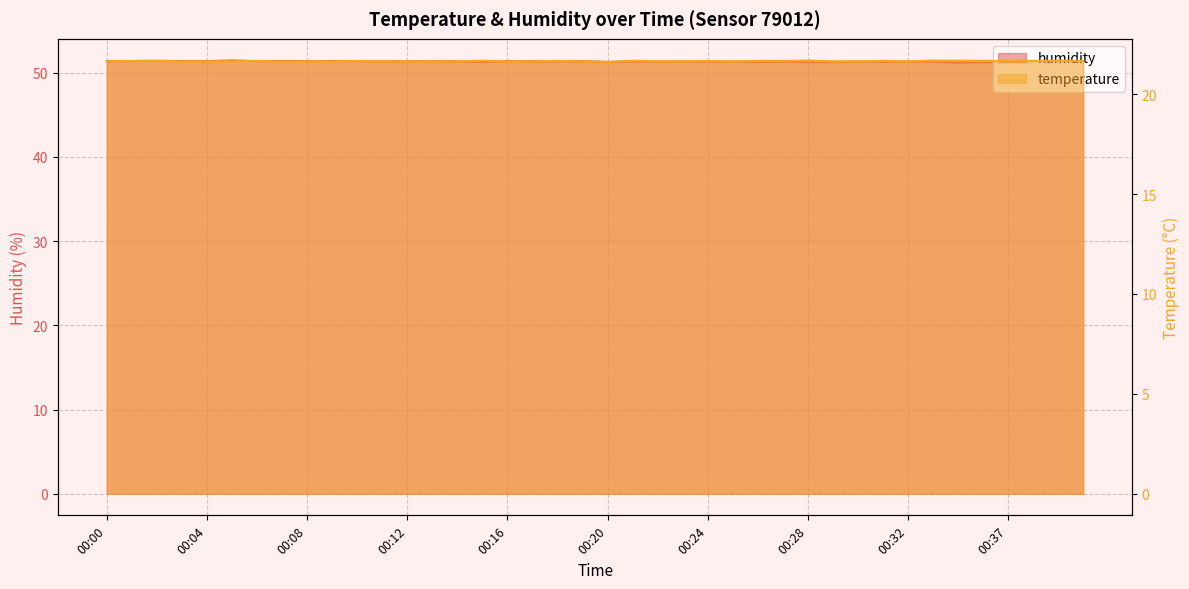

What is the difference between the maximum and minimum values in the humidity series?

0.3